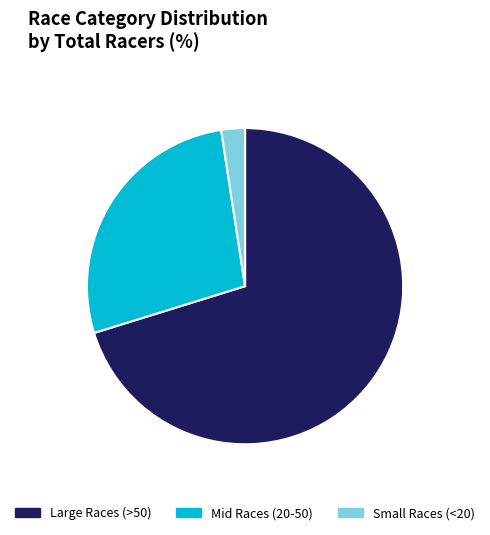

Is it true that Large Races (>50) is 61% of the pie?

False